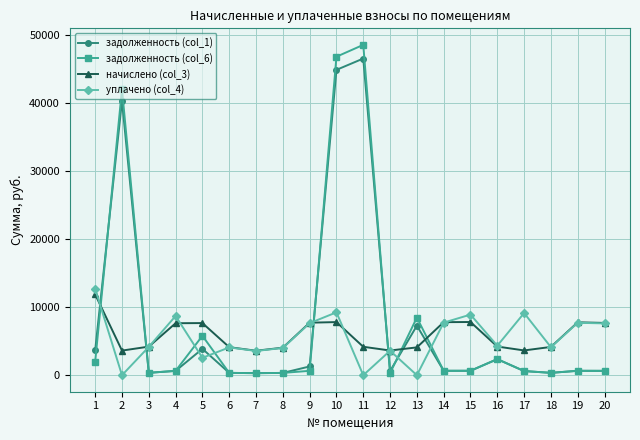

What is the spread (max minus min) of values at 6?

3780.8